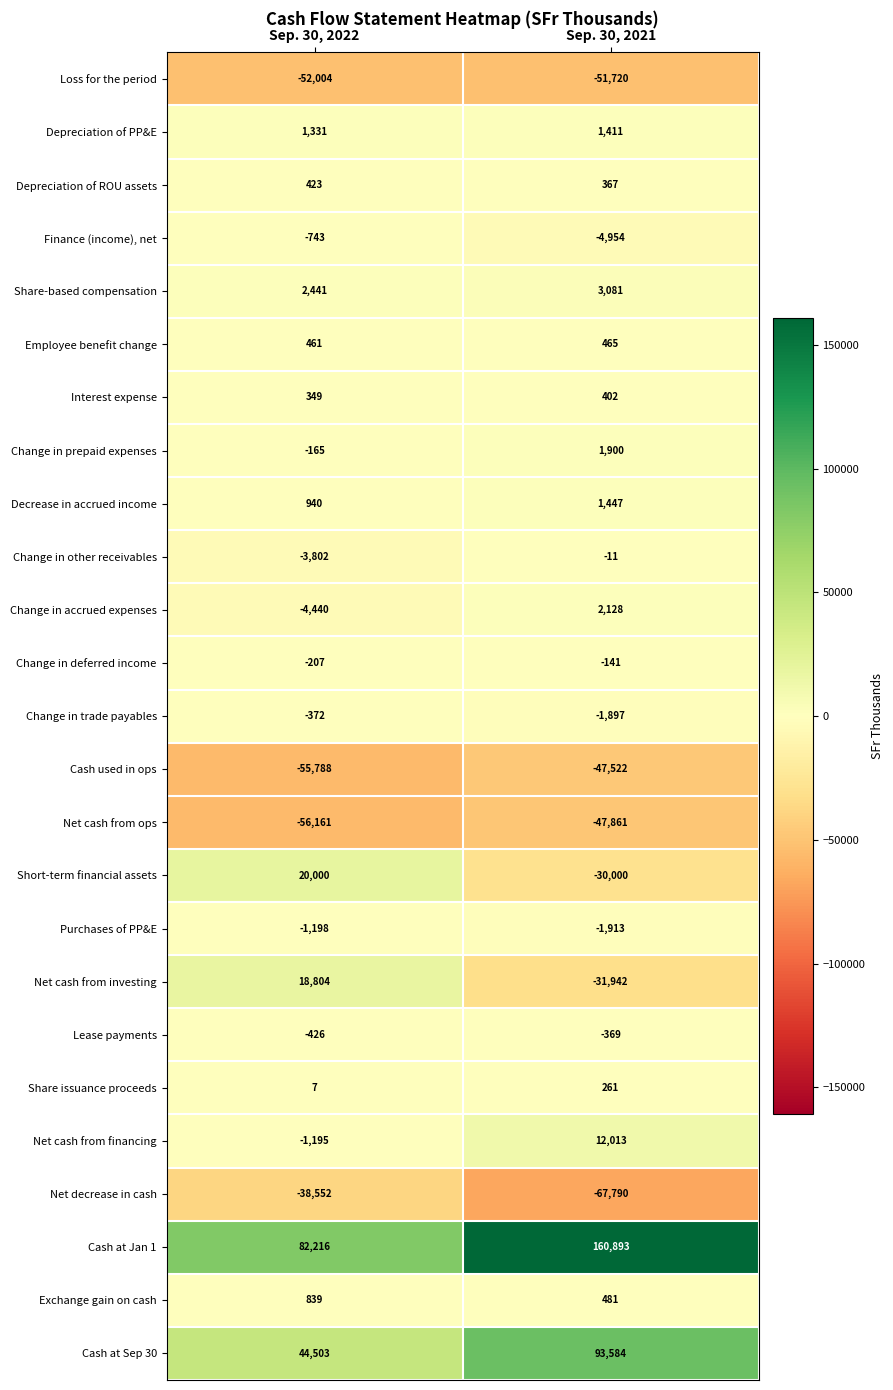

Is the value of Short-term financial assets at Sep. 30, 2022 greater than the value of Share issuance proceeds at Sep. 30, 2022?

Yes